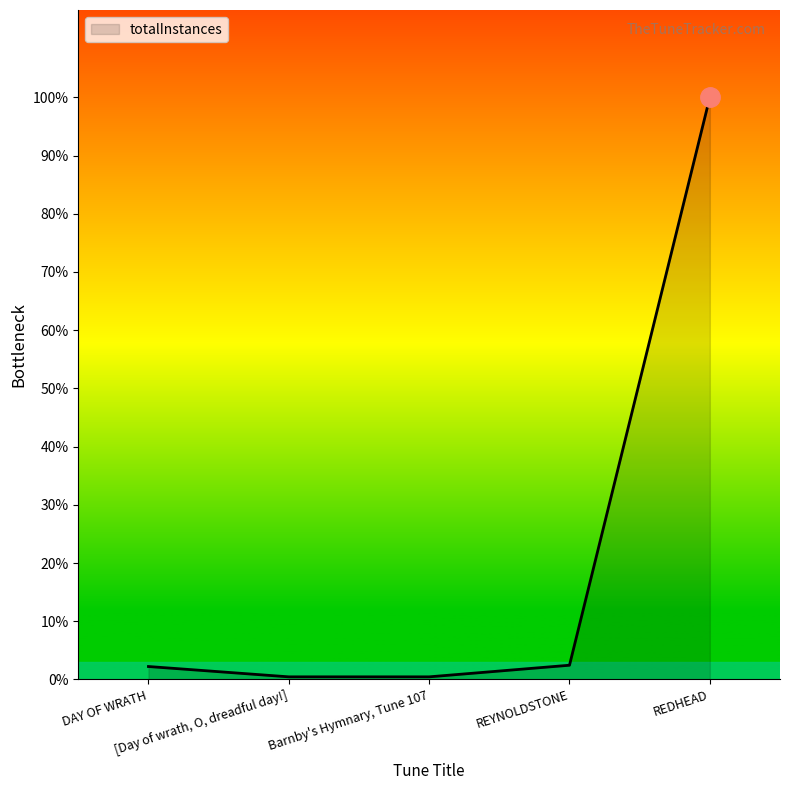

Is this an area chart (filled region under the line)?

Yes